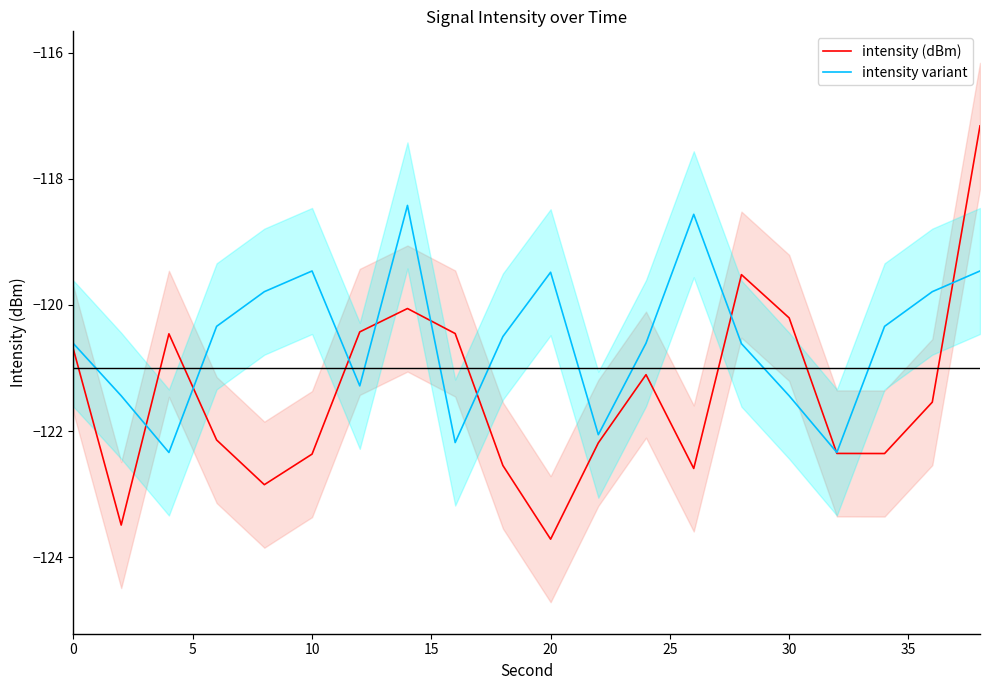

Reading left to right, what are all the values shown in this chart?

intensity (dBm): -120.7	-123.5	-120.5	-122.1	-122.9	-122.4	-120.4	-120.1	-120.5	-122.5	-123.7	-122.2	-121.1	-122.6	-119.5	-120.2	-122.4	-122.4	-121.5	-117.2
intensity variant: -120.6	-121.4	-122.3	-120.3	-119.8	-119.5	-121.3	-118.4	-122.2	-120.5	-119.5	-122.1	-120.6	-118.6	-120.6	-121.4	-122.3	-120.3	-119.8	-119.5